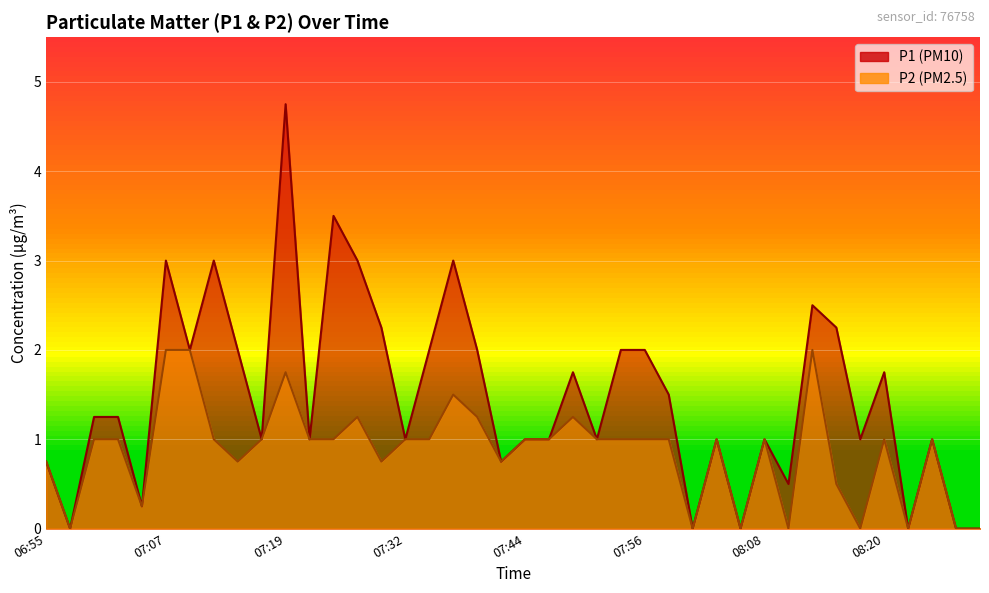

How many values in the P2 series exceed 1?

8